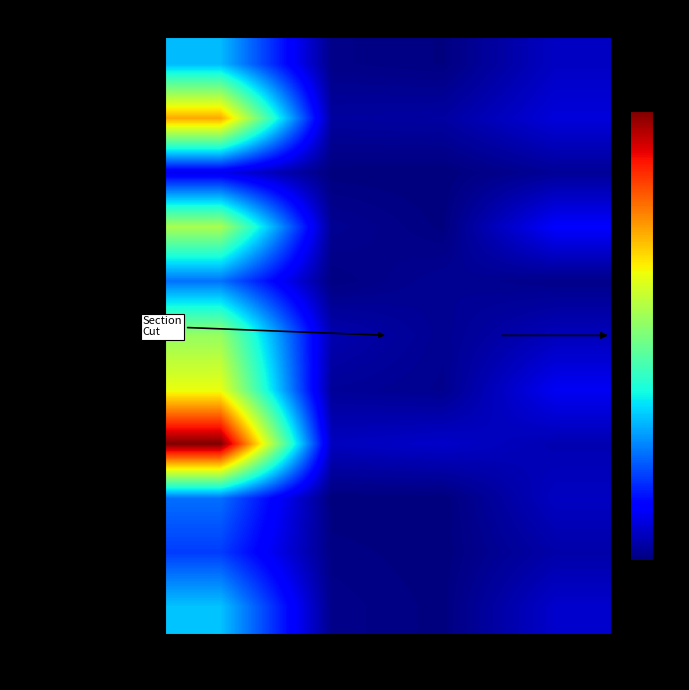

At how many categories does at least one series exceed 129?

1